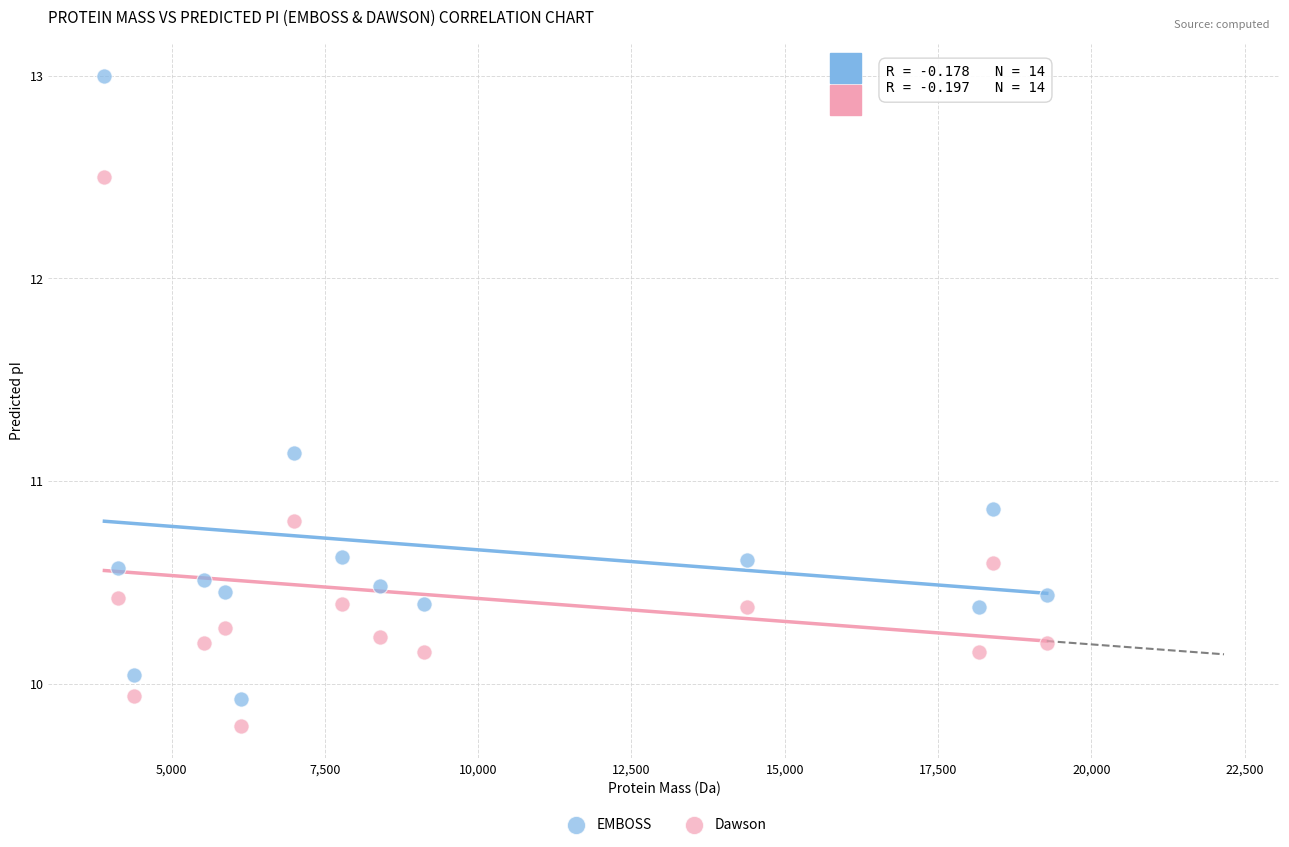

What are all the series names shown in the legend?

EMBOSS, Dawson